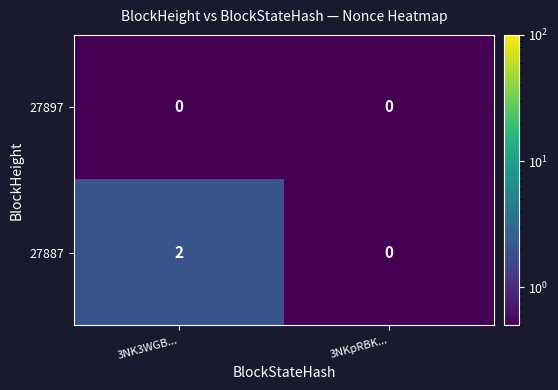

At which category is the sum across all series the highest?

3NK3WGB...